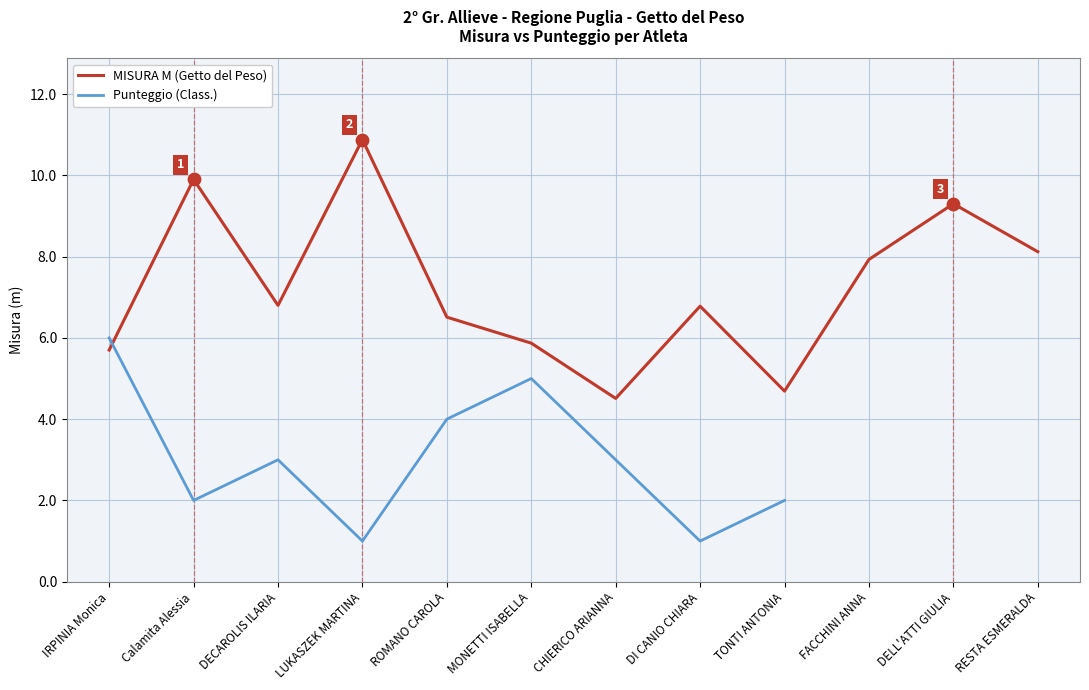

Which series contains the lowest Y value?

Punteggio (Class.)